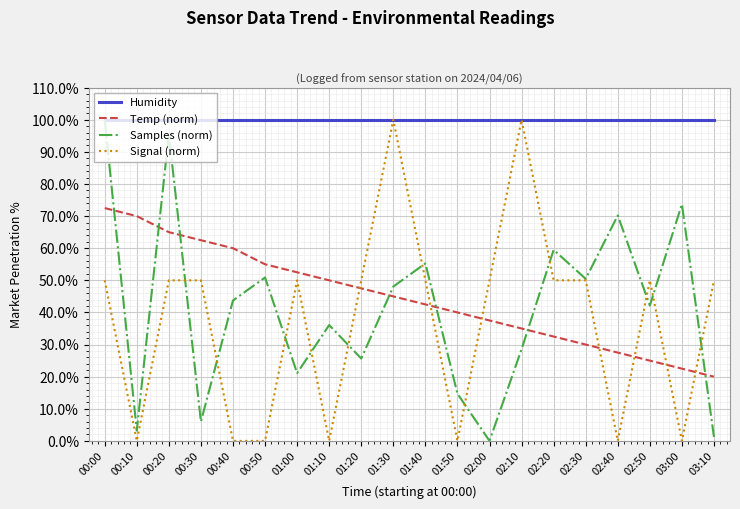

What is the sum of all Temp (norm) values?

892.5